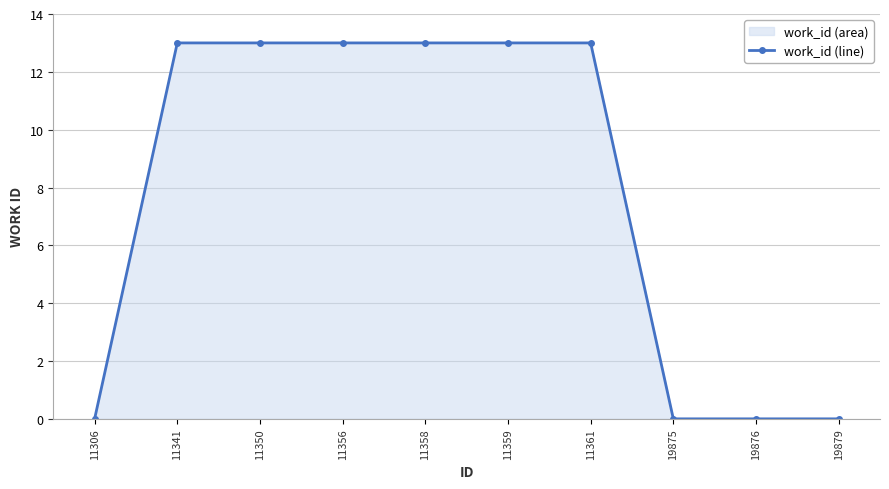

How many series are shown in this chart?

1